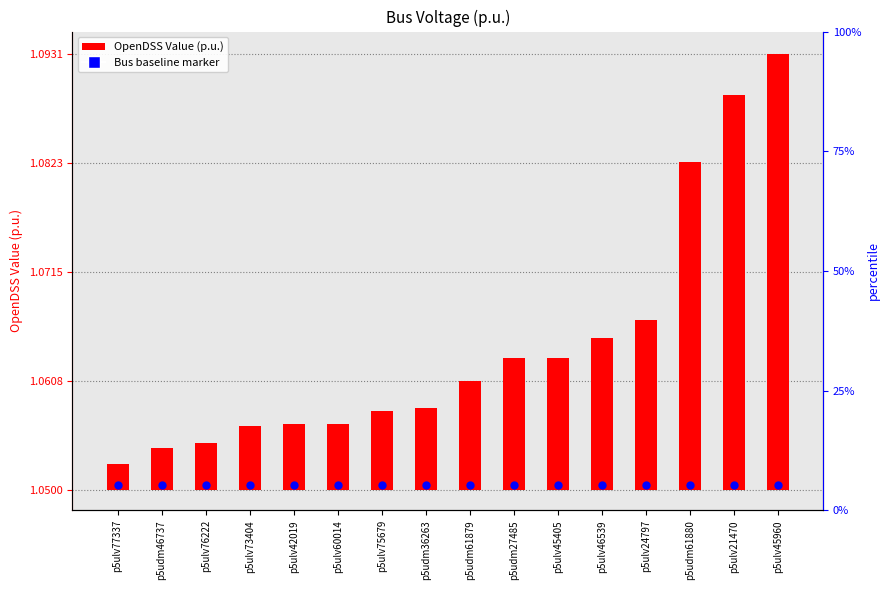

At which category is the sum across all series the highest?

p5ulv45960